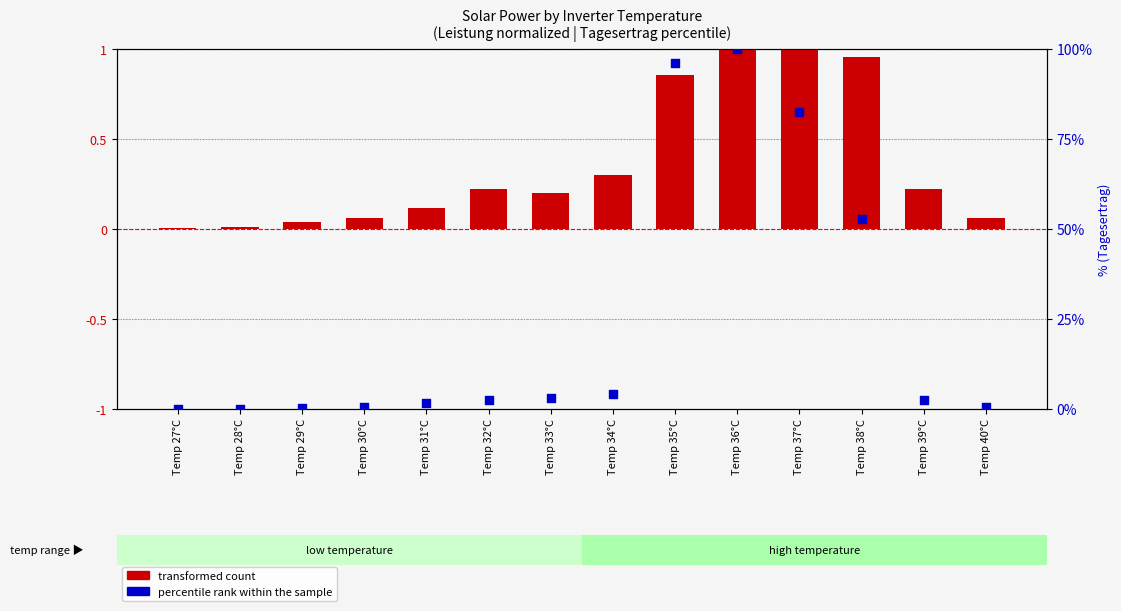

At how many categories does at least one series exceed 56?

3